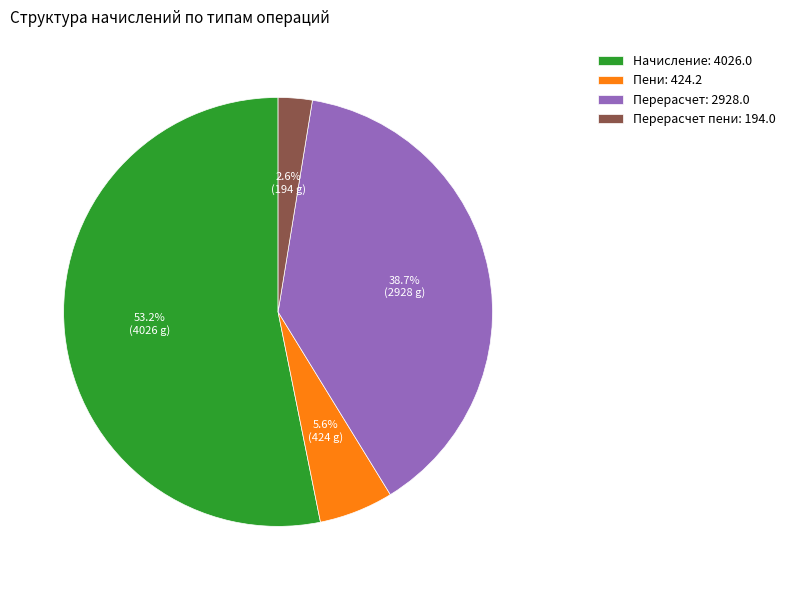

Rank the categories by value from highest to lowest.

Начисление: 4026.0, Перерасчет: 2928.0, Пени: 424.2, Перерасчет пени: 194.0